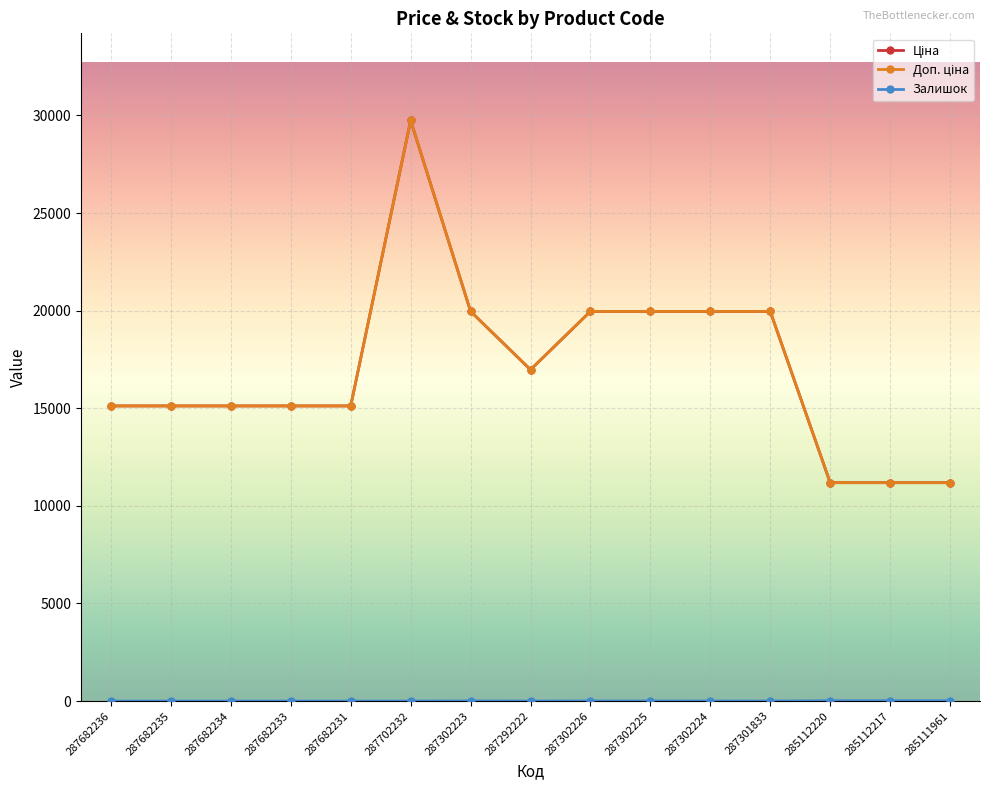

True or false: Доп. ціна and Залишок cross at least once.

False